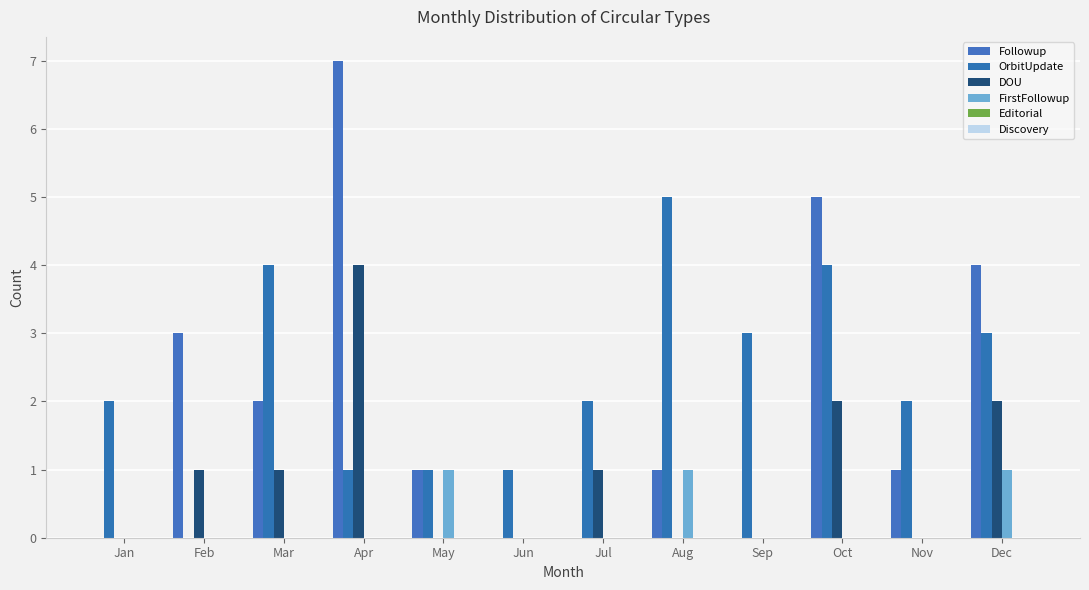

Which series has the largest total across all categories?

OrbitUpdate